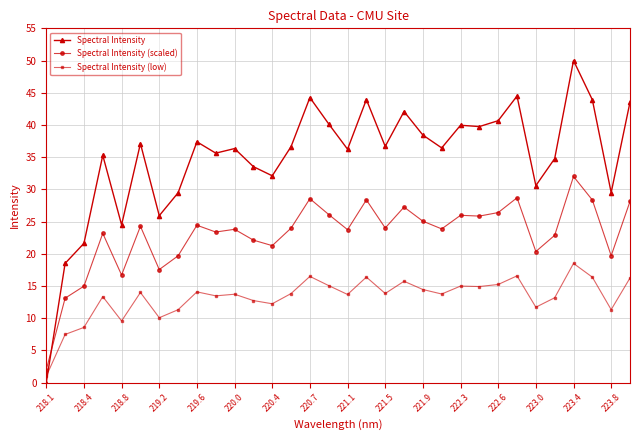

What is the sum of all Spectral Intensity (low) values?

423.8